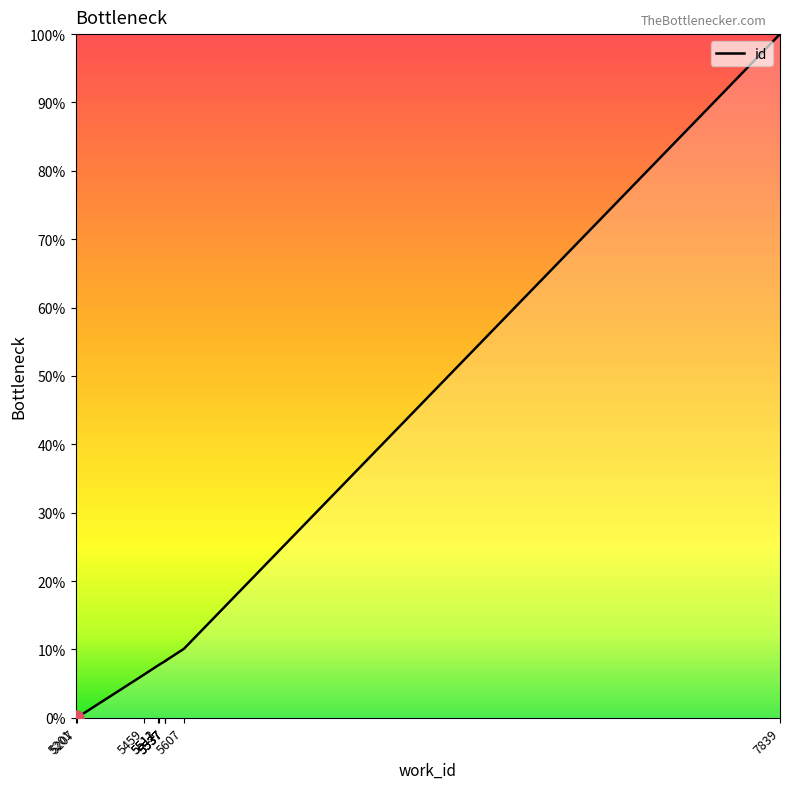

What is the change in value from 5207 to 5511?

+7.7